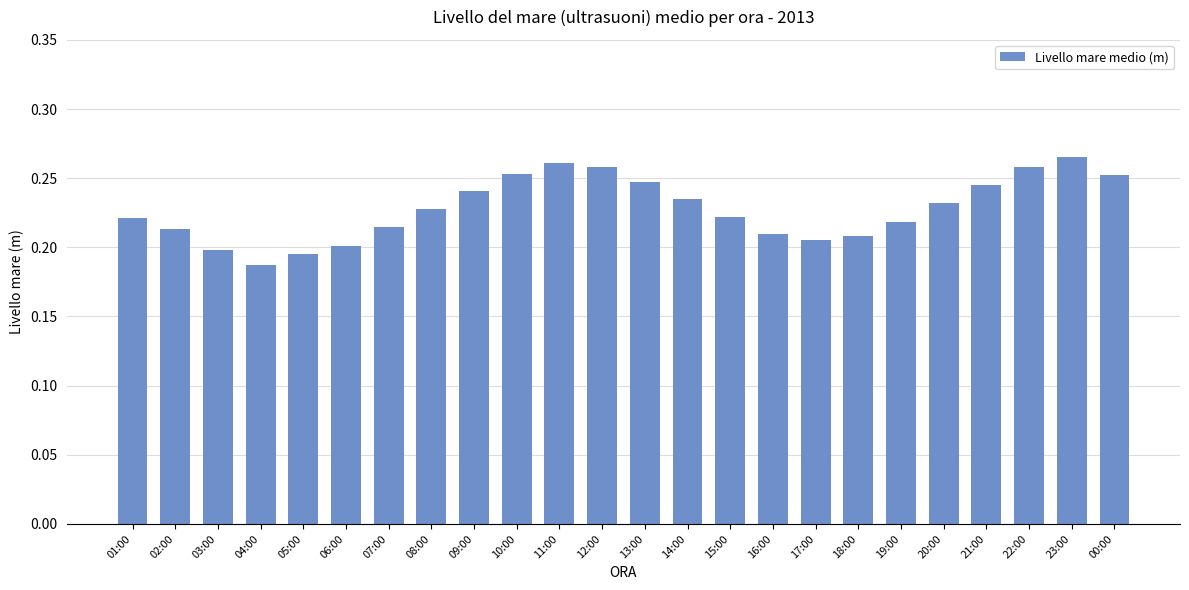

What is the sum of all values?

5.5